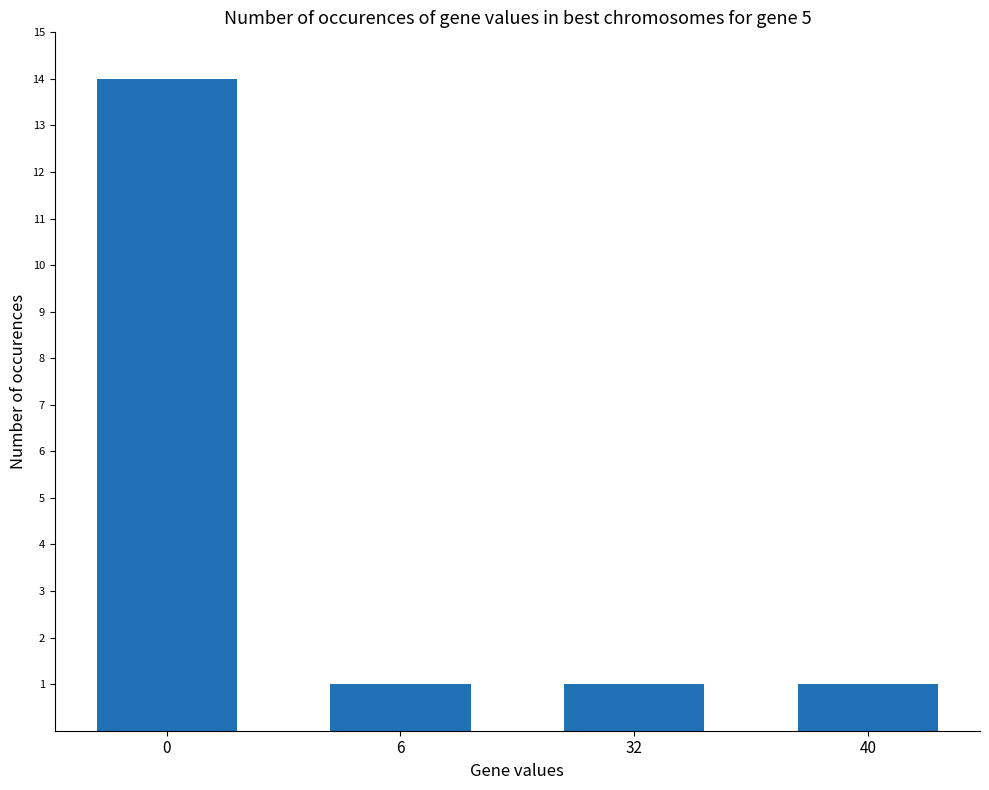

What is the maximum value shown in the chart?

14